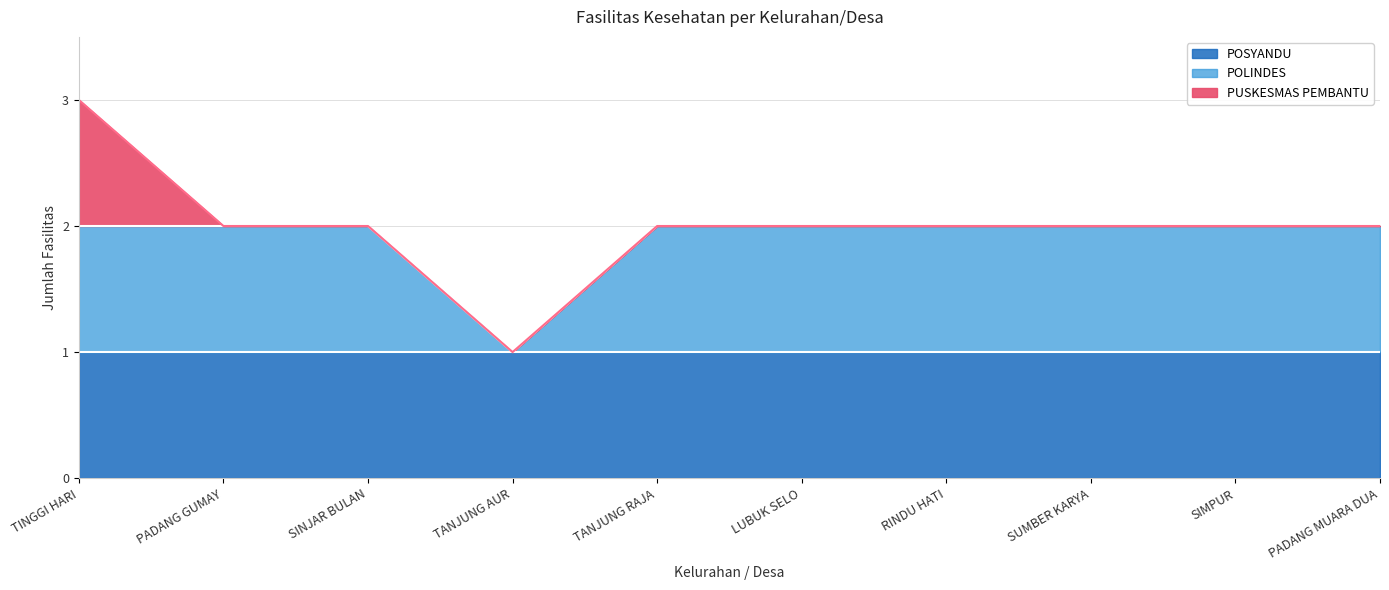

Reading left to right, extract all data points from this chart.

POSYANDU: TINGGI HARI=1	PADANG GUMAY=1	SINJAR BULAN=1	TANJUNG AUR=1	TANJUNG RAJA=1	LUBUK SELO=1	RINDU HATI=1	SUMBER KARYA=1	SIMPUR=1	PADANG MUARA DUA=1
POLINDES: TINGGI HARI=1	PADANG GUMAY=1	SINJAR BULAN=1	TANJUNG AUR=0	TANJUNG RAJA=1	LUBUK SELO=1	RINDU HATI=1	SUMBER KARYA=1	SIMPUR=1	PADANG MUARA DUA=1
PUSKESMAS PEMBANTU: TINGGI HARI=1	PADANG GUMAY=0	SINJAR BULAN=0	TANJUNG AUR=0	TANJUNG RAJA=0	LUBUK SELO=0	RINDU HATI=0	SUMBER KARYA=0	SIMPUR=0	PADANG MUARA DUA=0